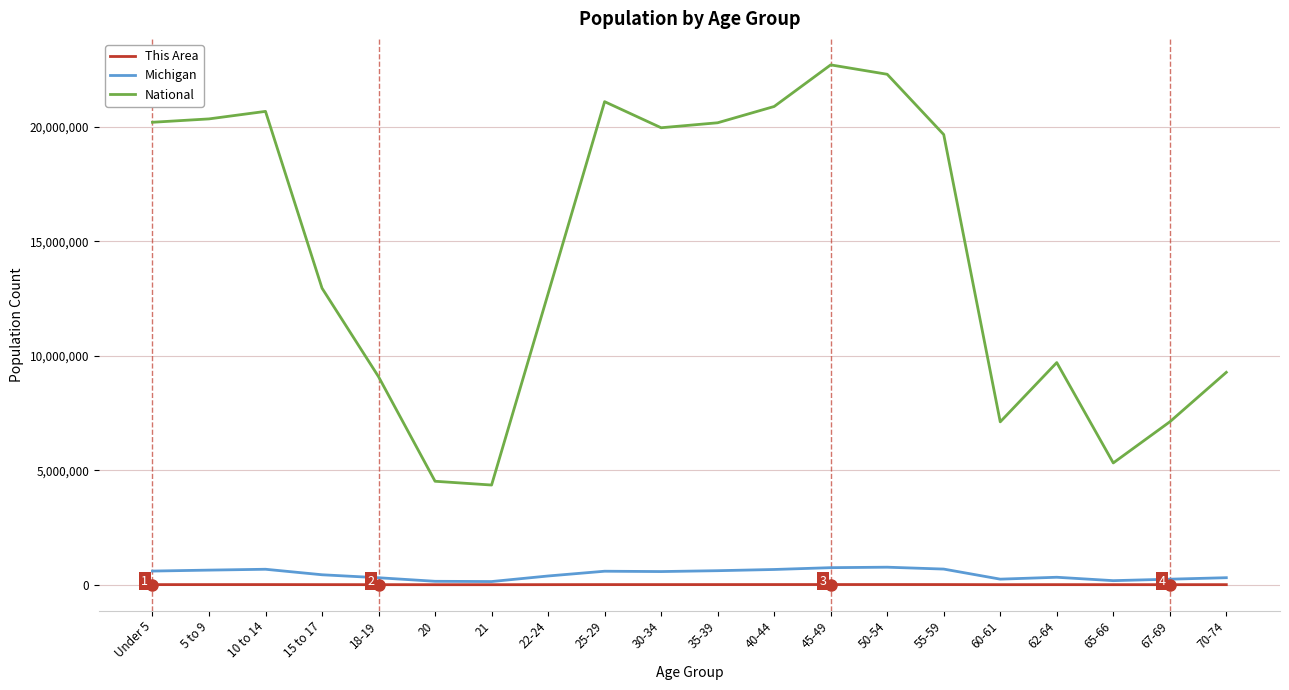

Where is National nearest to the value 13531442?

15 to 17